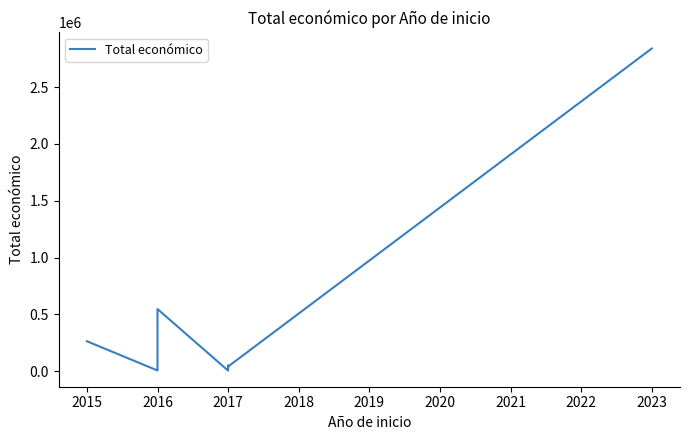

How many points are higher than both their immediate neighbors (excluding endpoints)?

2